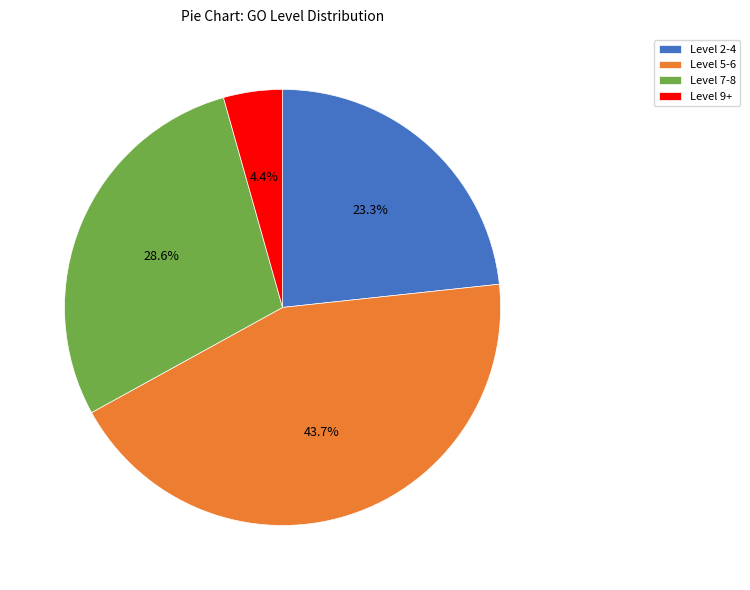

Which category has the biggest portion of the pie?

Level 5-6